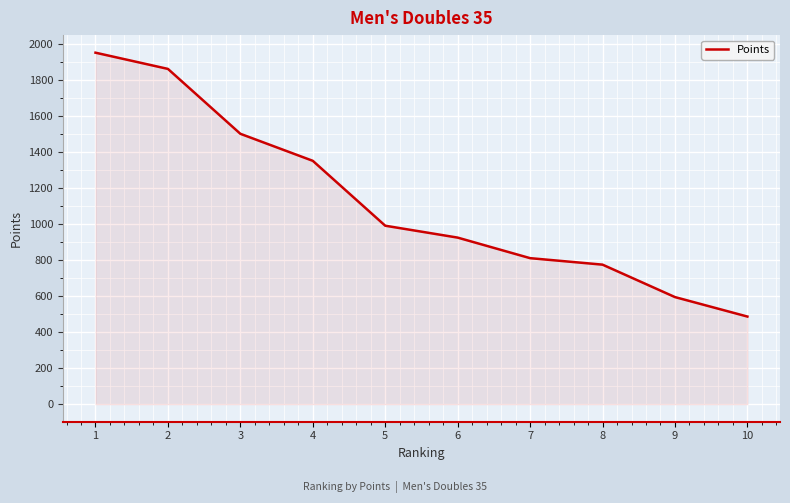

How many lines are shown in the chart?

1